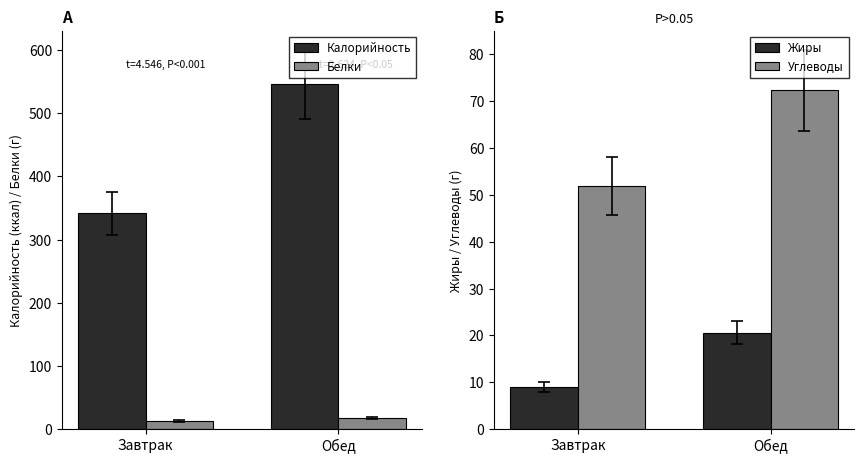

Between Завтрак and Обед, which series saw the biggest shift?

Калорийность